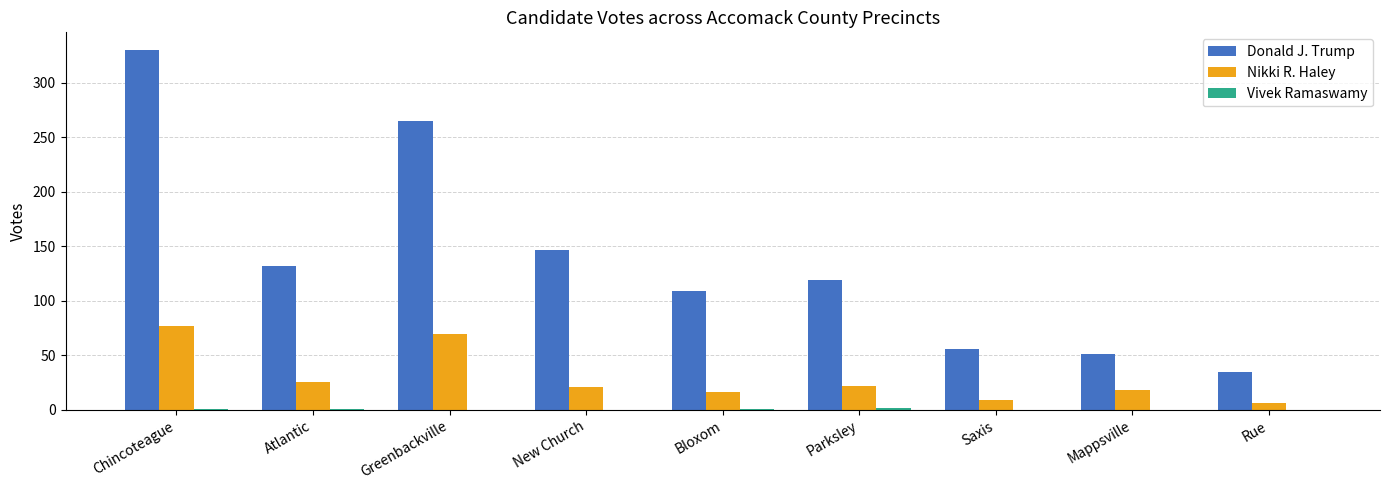

At which category does the chart reach its peak across all series?

Chincoteague